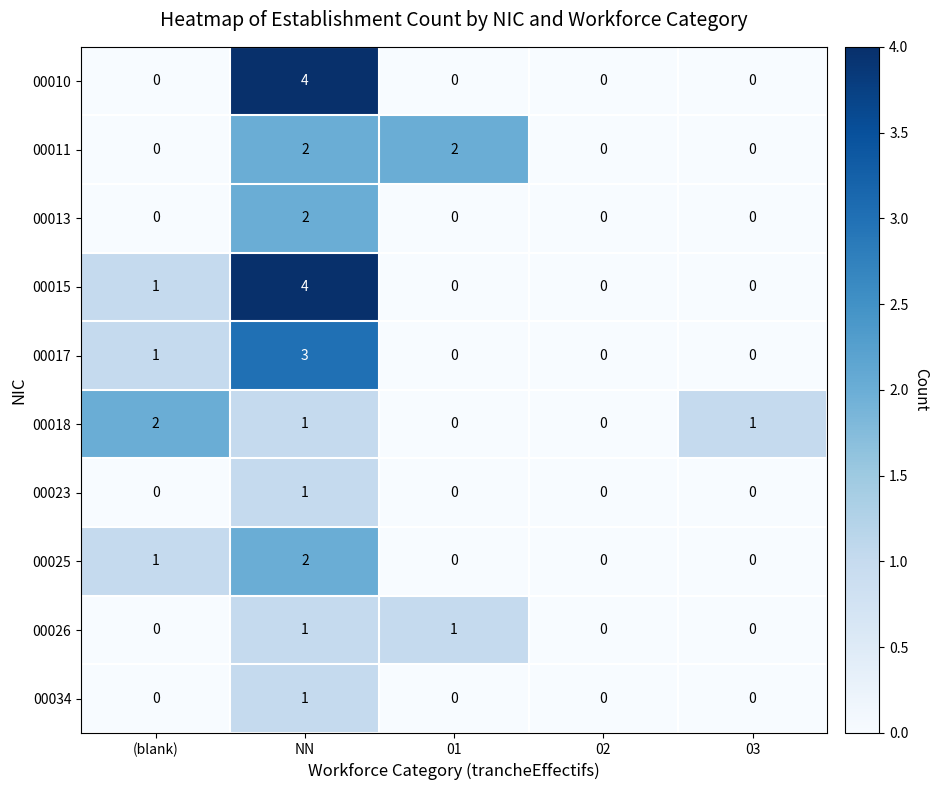

How many 00026 values are between 0 and 1?

5